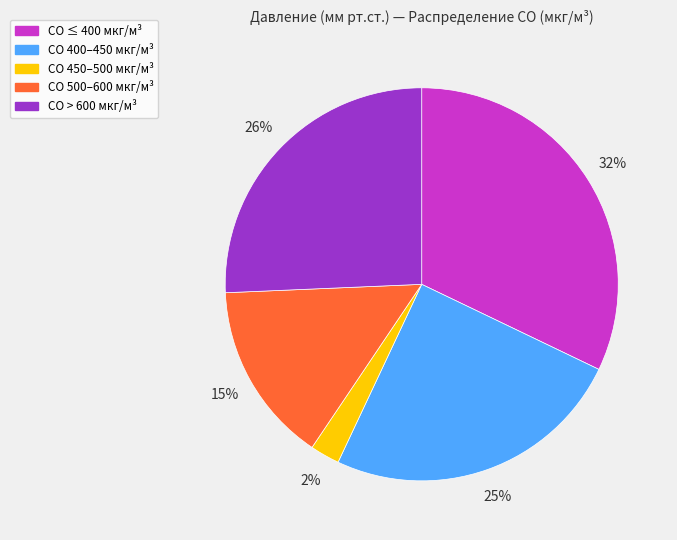

What is the largest slice in the pie chart?

CO ≤ 400 мкг/м³